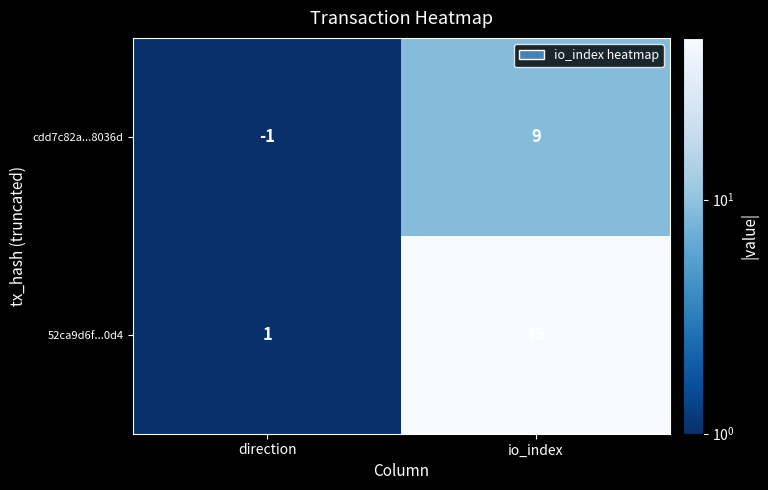

Which series has the largest range (max minus min)?

52ca9d6f...0d4